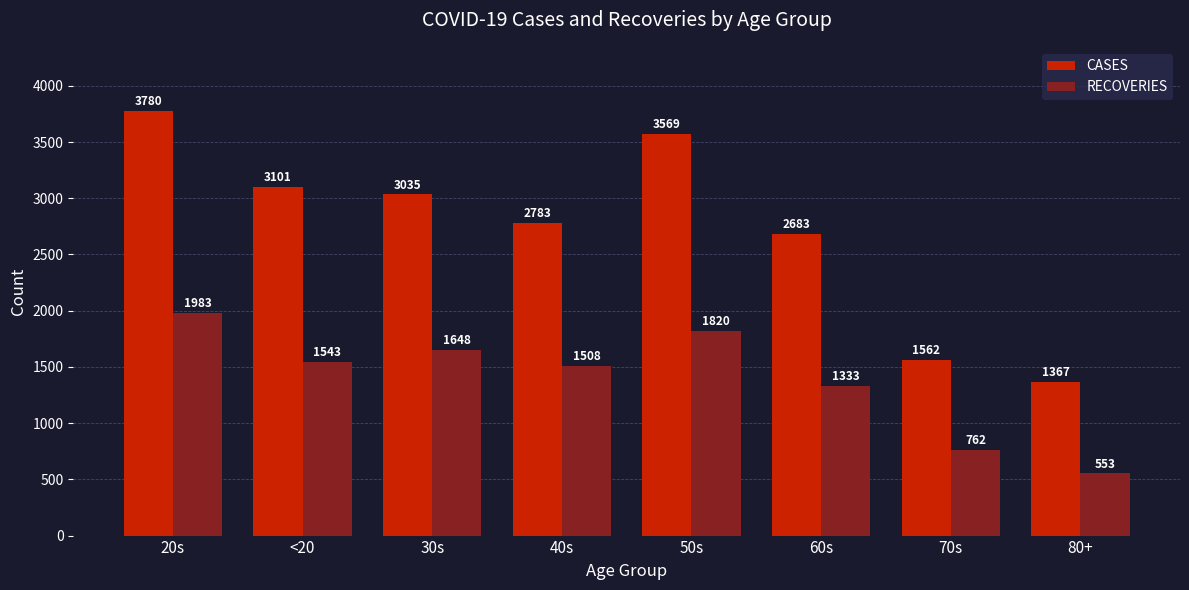

Reading left to right, what are all the values shown in this chart?

CASES: 3780	3101	3035	2783	3569	2683	1562	1367
RECOVERIES: 1983	1543	1648	1508	1820	1333	762	553